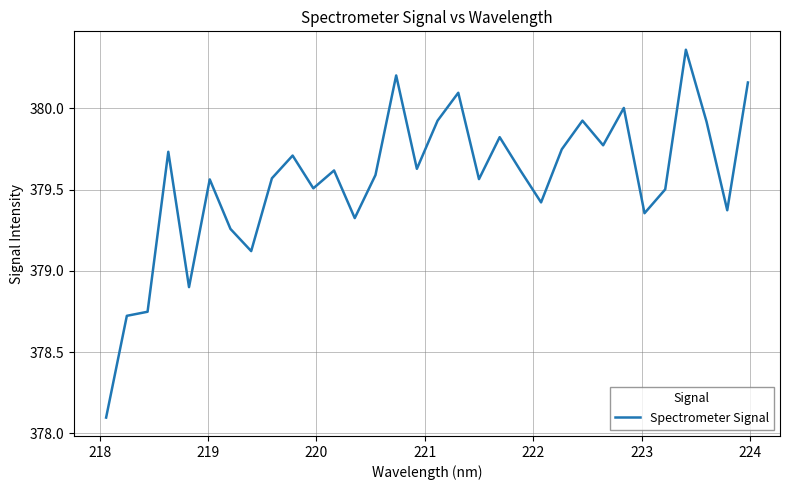

What is the smallest value displayed?

378.1